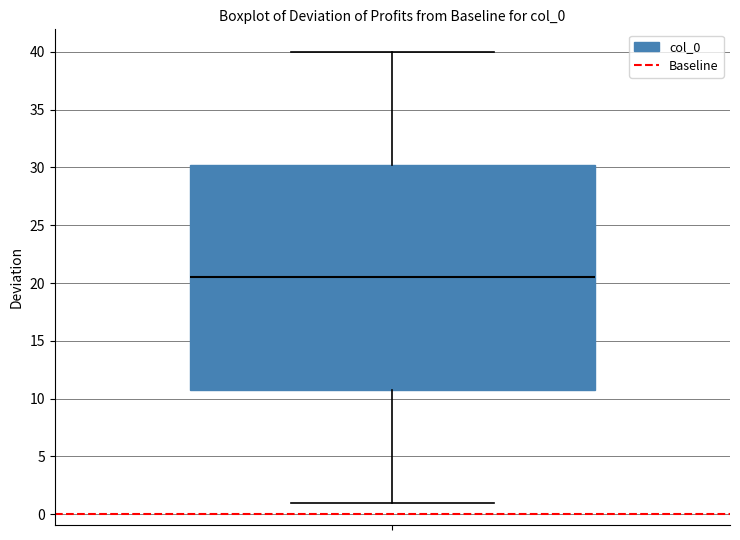

Where does the median line of the box sit on the y-axis? The values are not printed on the chart, so give them approximately, as read against the axis.

20.5